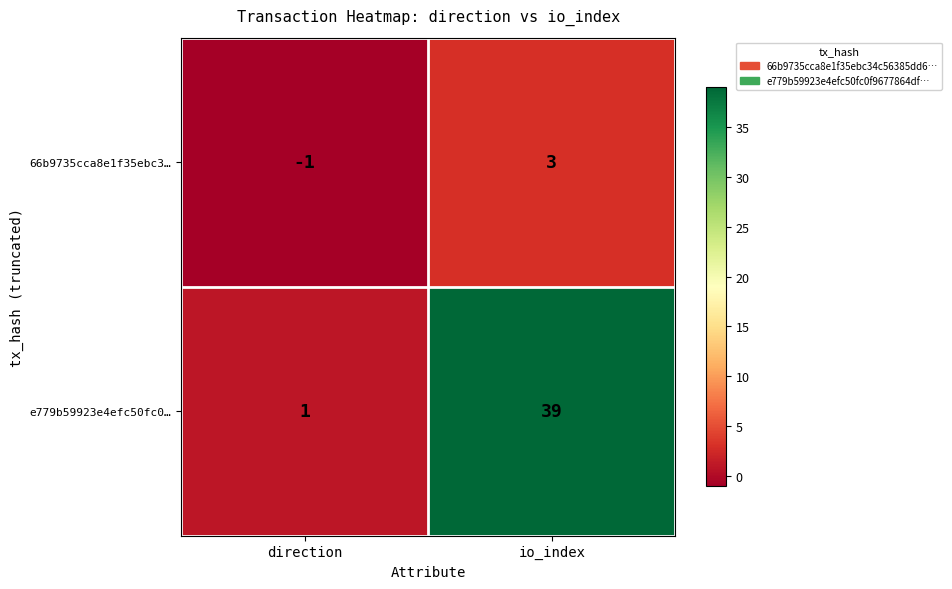

Which series has the largest range (max minus min)?

e779b59923e4efc50fc0…